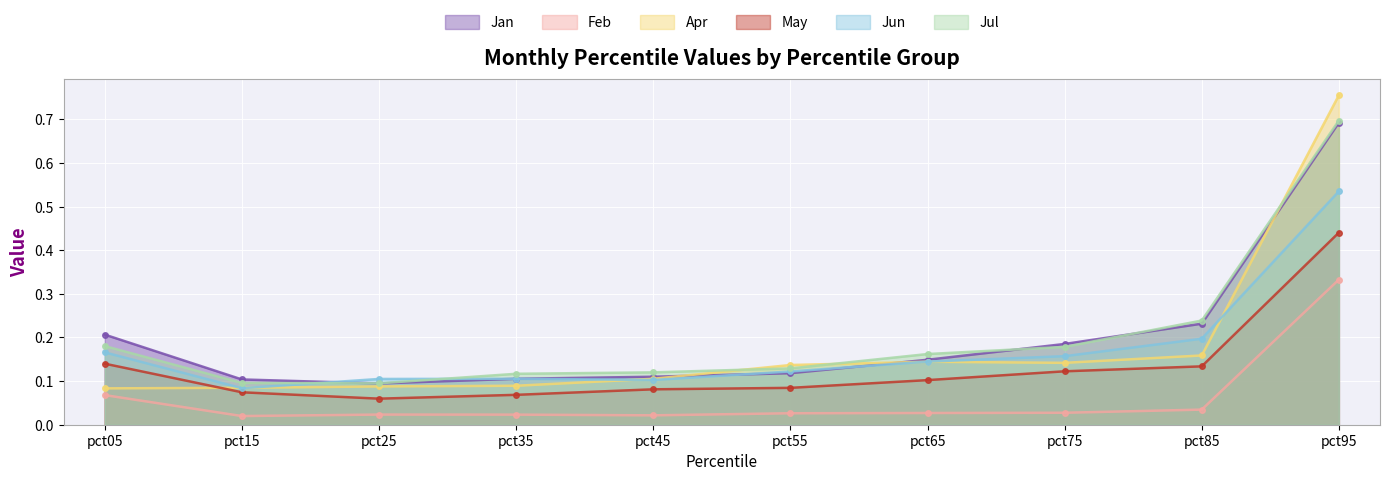

What is the difference between the second highest and second lowest values in the Jul series?

0.1